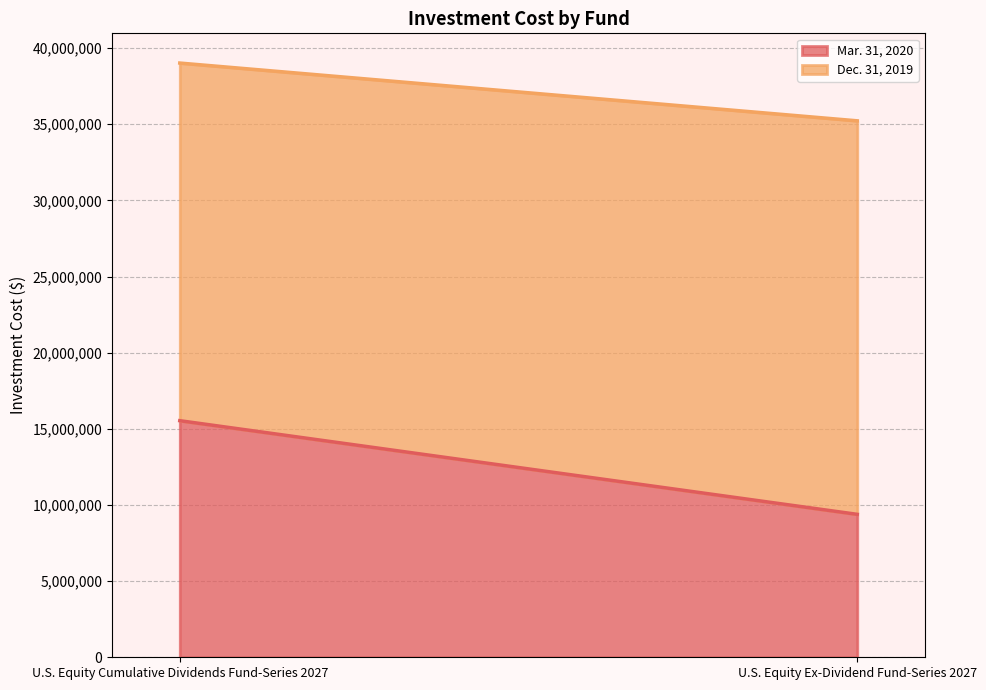

Between U.S. Equity Cumulative Dividends Fund-Series 2027 and U.S. Equity Ex-Dividend Fund-Series 2027, which series saw the biggest shift?

Mar. 31, 2020